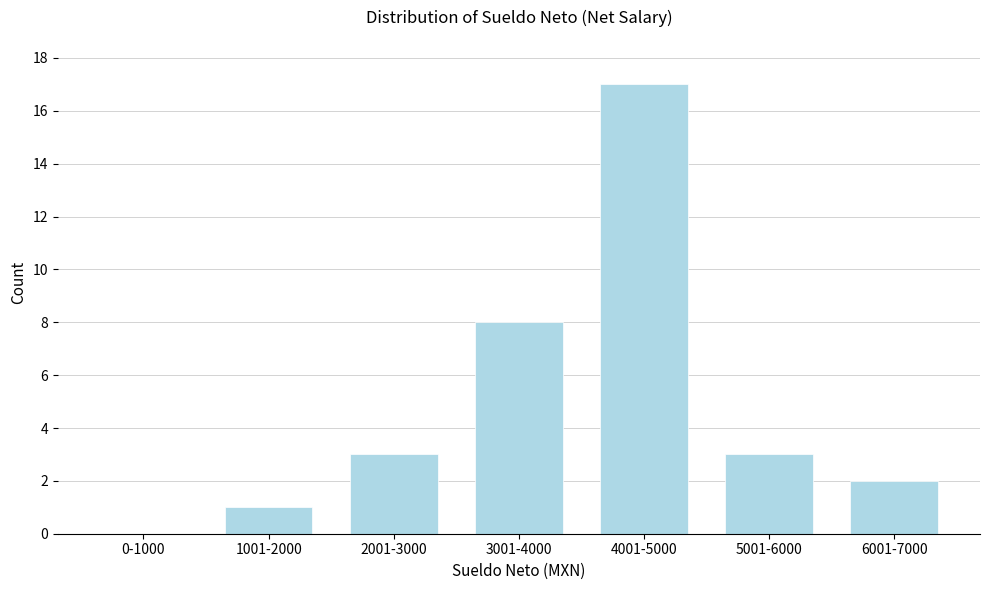

Reading left to right, list all the values displayed in this chart.

0-1000=0	1001-2000=1	2001-3000=3	3001-4000=8	4001-5000=17	5001-6000=3	6001-7000=2